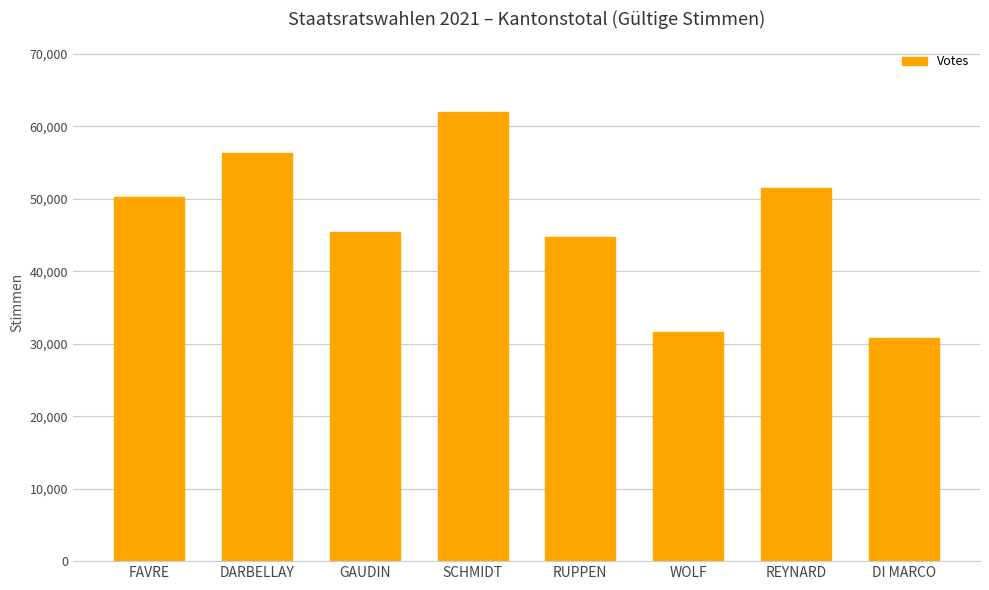

Reading right to left, what are all the values shown in this chart?

DI MARCO=30721	REYNARD=51539	WOLF=31567	RUPPEN=44734	SCHMIDT=62031	GAUDIN=45452	DARBELLAY=56331	FAVRE=50199